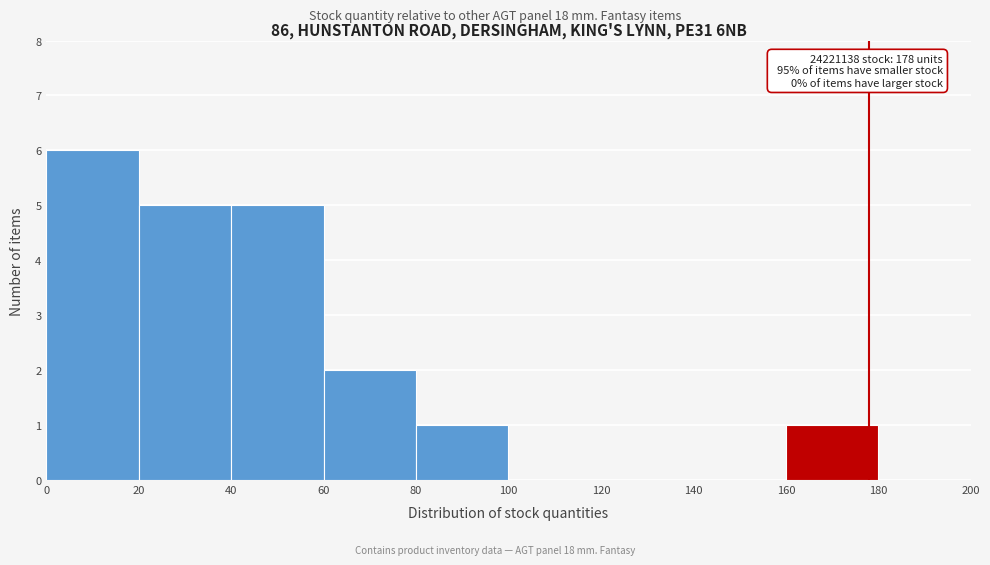

Over which range of the x-axis is the bar tallest?

0 to 20